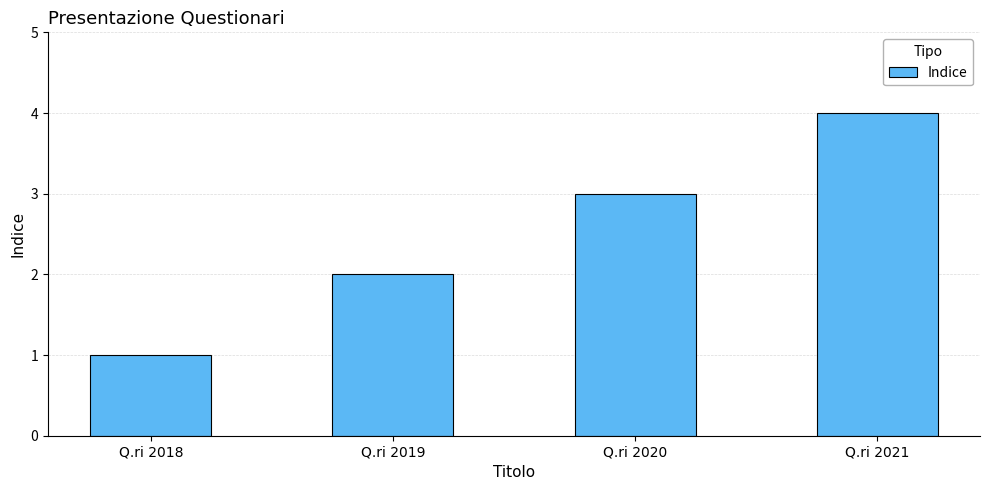

The chart shows a value of 3 at Q.ri 2020. True or false?

True